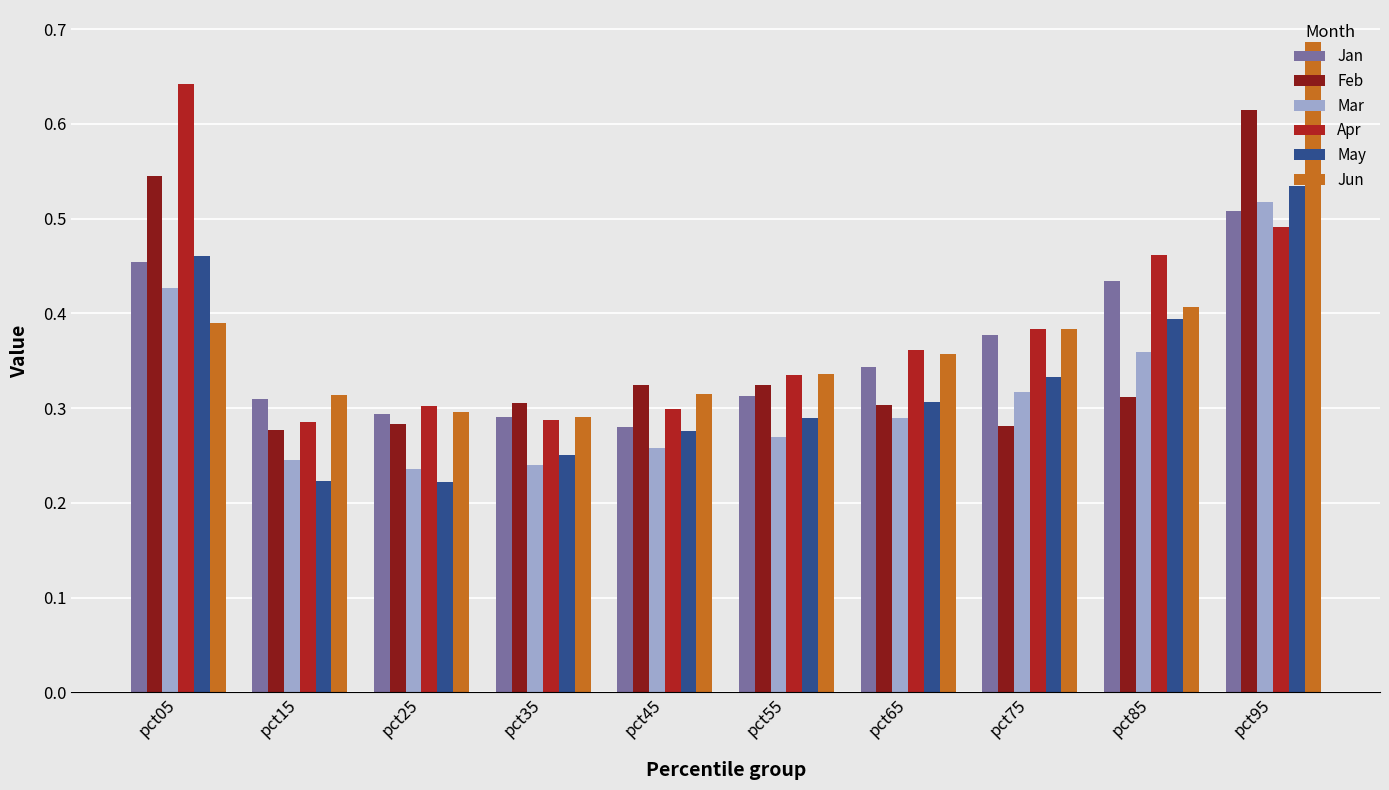

How many groups of bars are there?

10